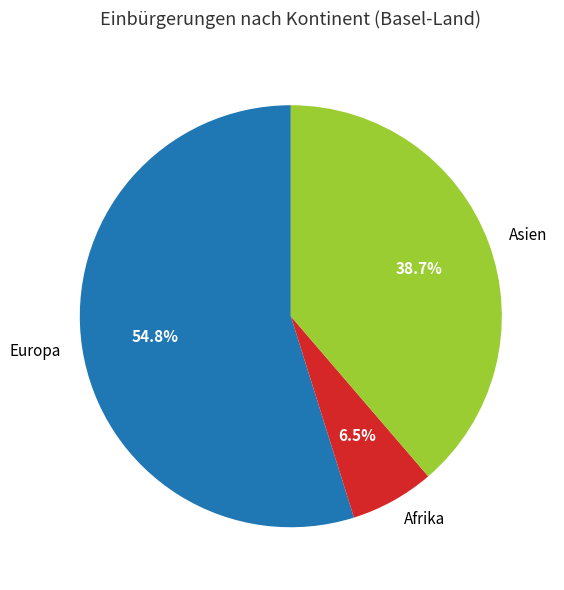

Between Europa and Afrika, which is larger?

Europa